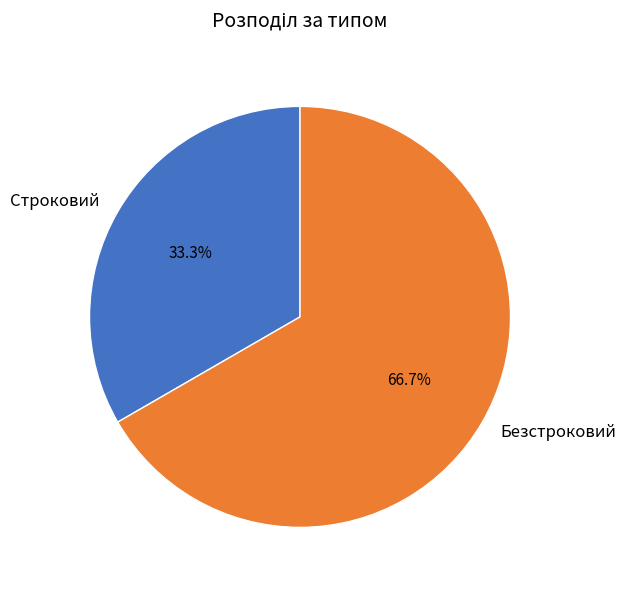

To the nearest percent, what percentage of the pie is Безстроковий?

67%